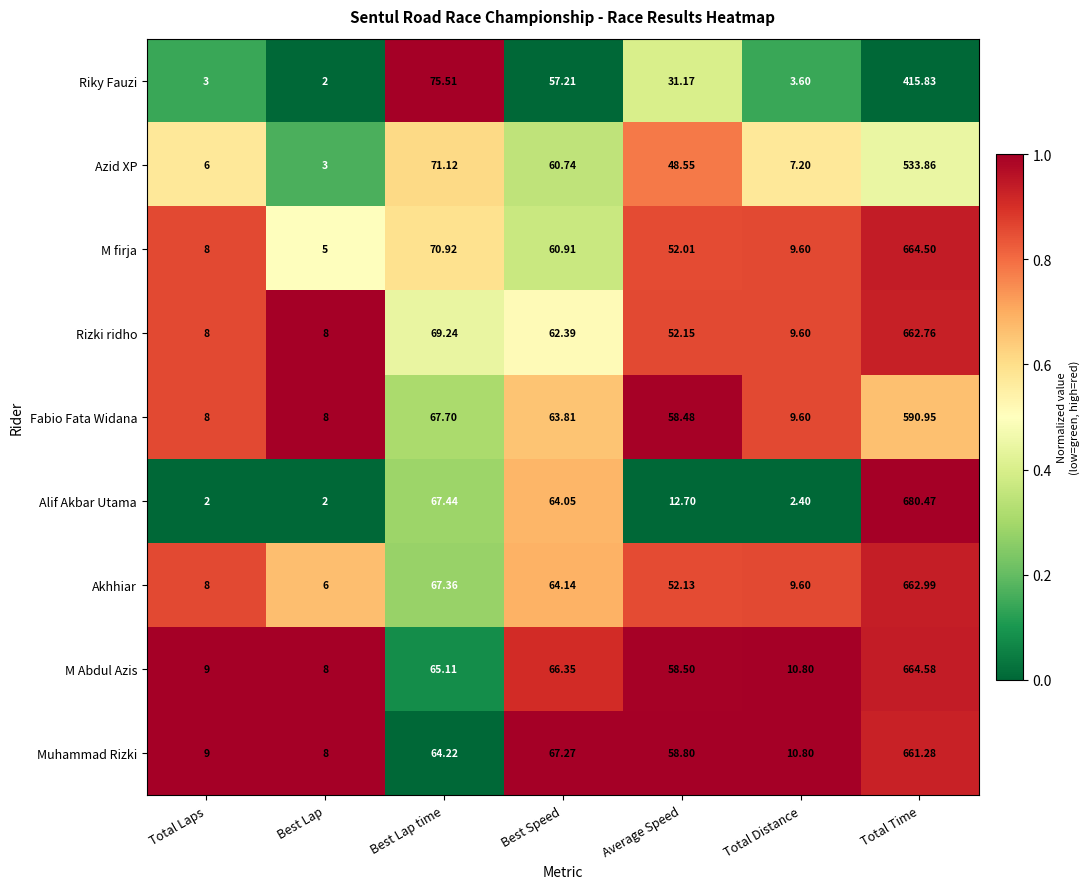

Where does the Muhammad Rizki series first go above 58?

Best Lap time